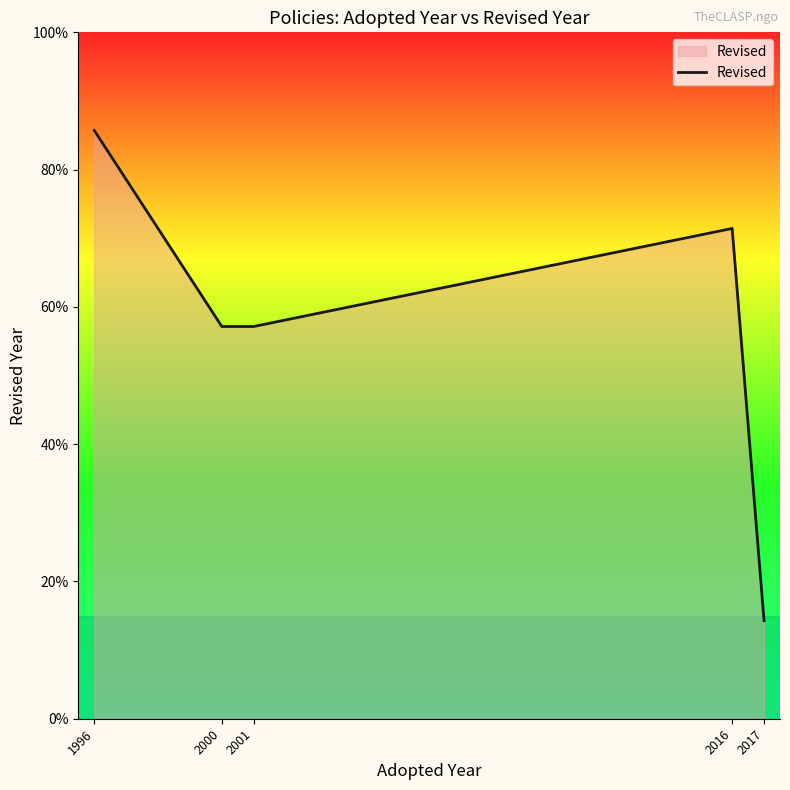

Between 2000 and 2017, which is larger?

2000